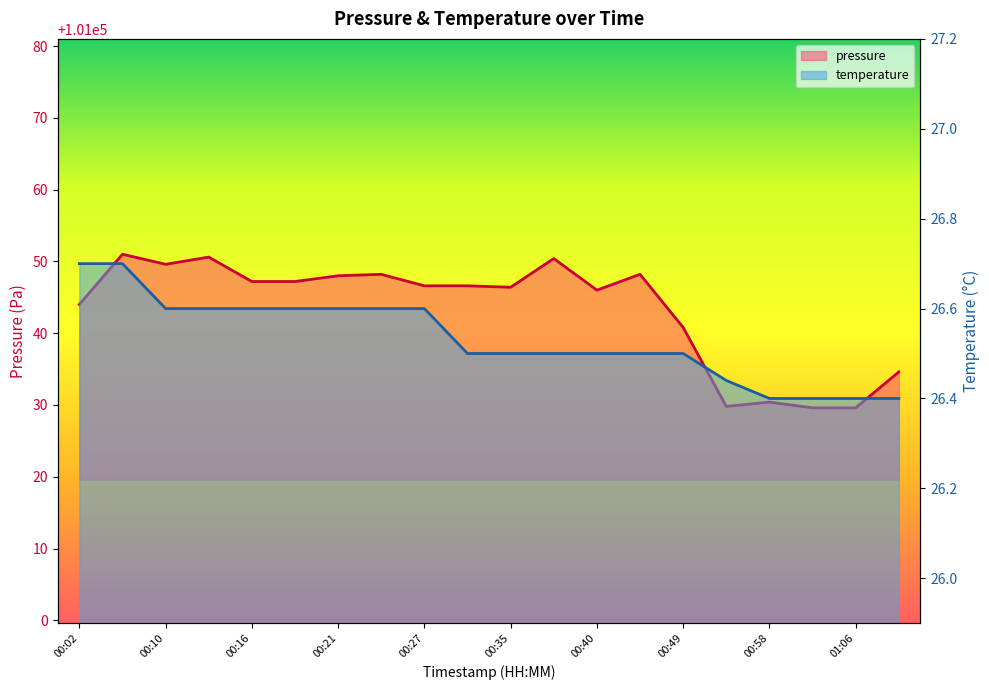

At 2022-09-09T00:24:50, list the series in order from largest to smallest.

pressure, temperature